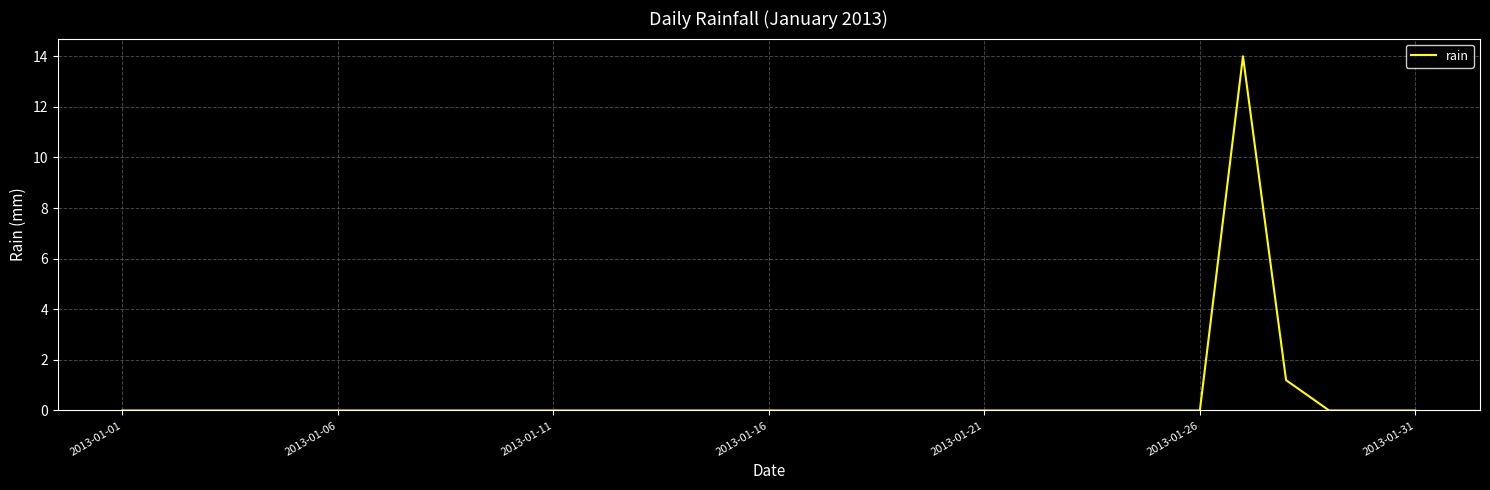

What is the maximum value shown in the chart?

14.0